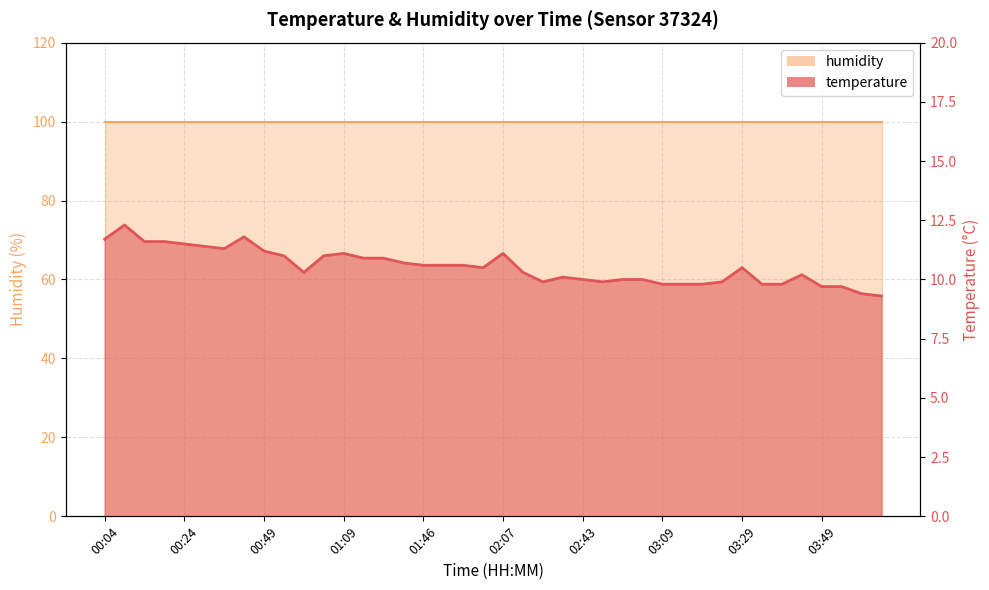

True or false: the data has more than 0 interior local peaks.

True